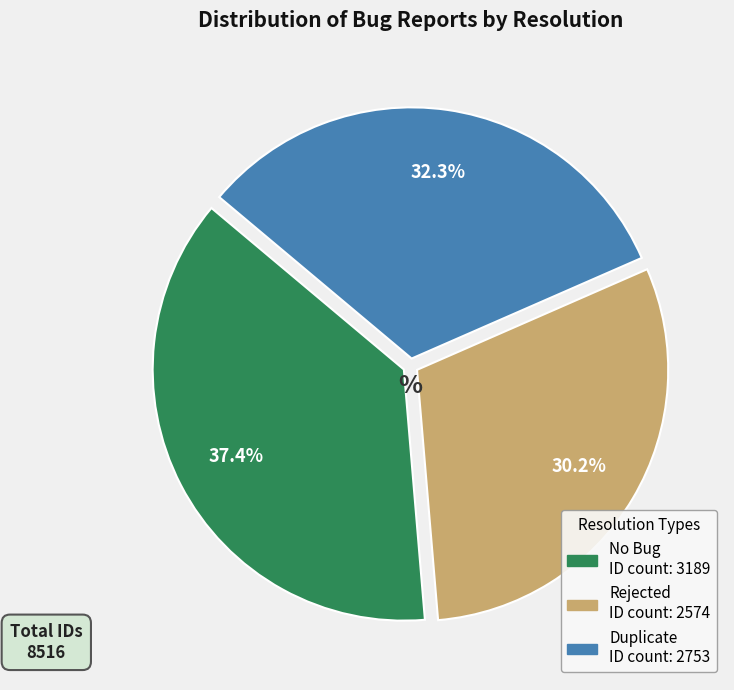

How many segments does this pie chart have?

3